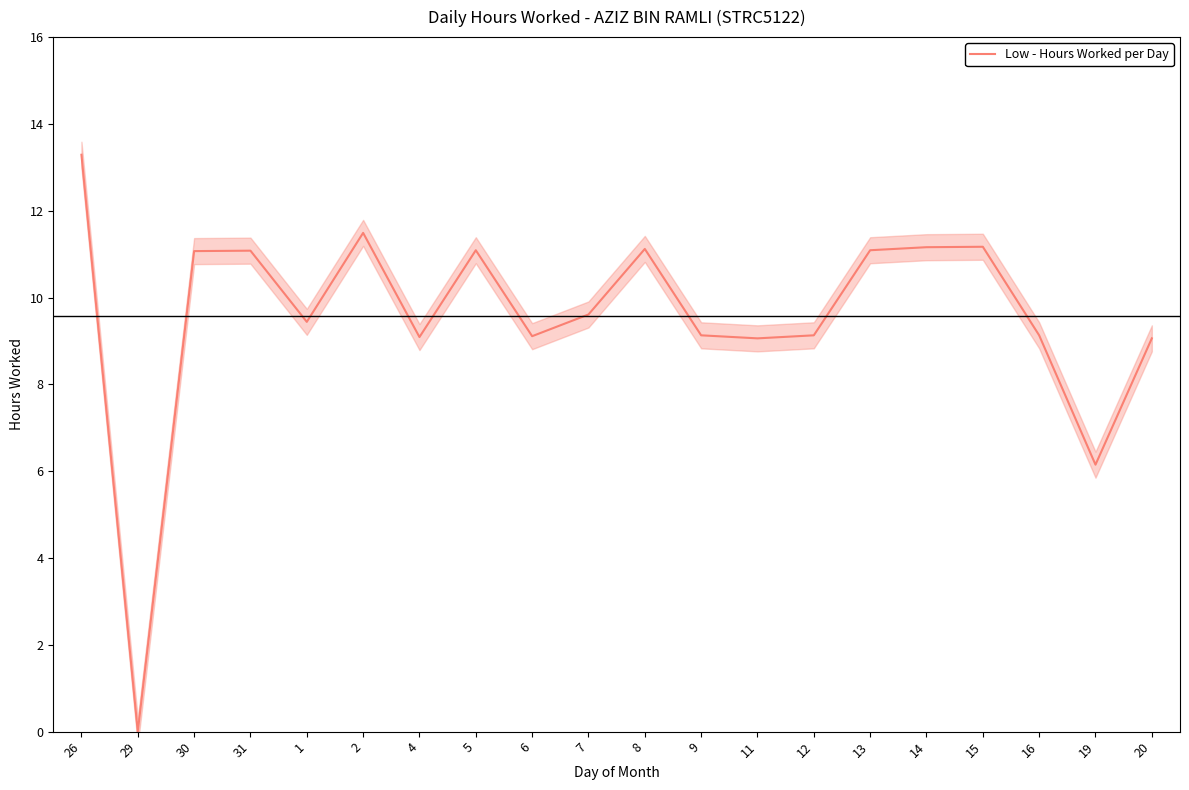

Is it true that the value at 20 is 14.3?

False